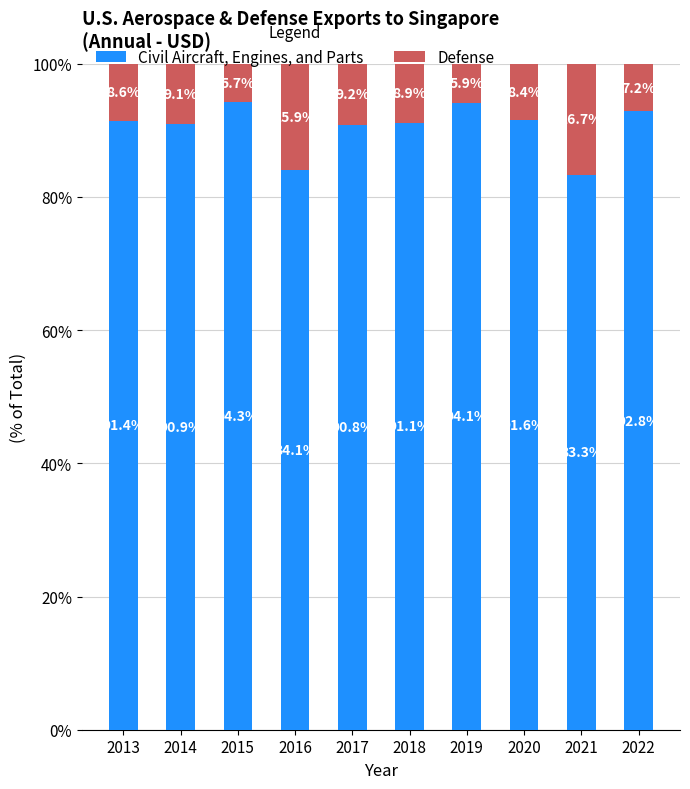

Count the number of categories in the chart.

10